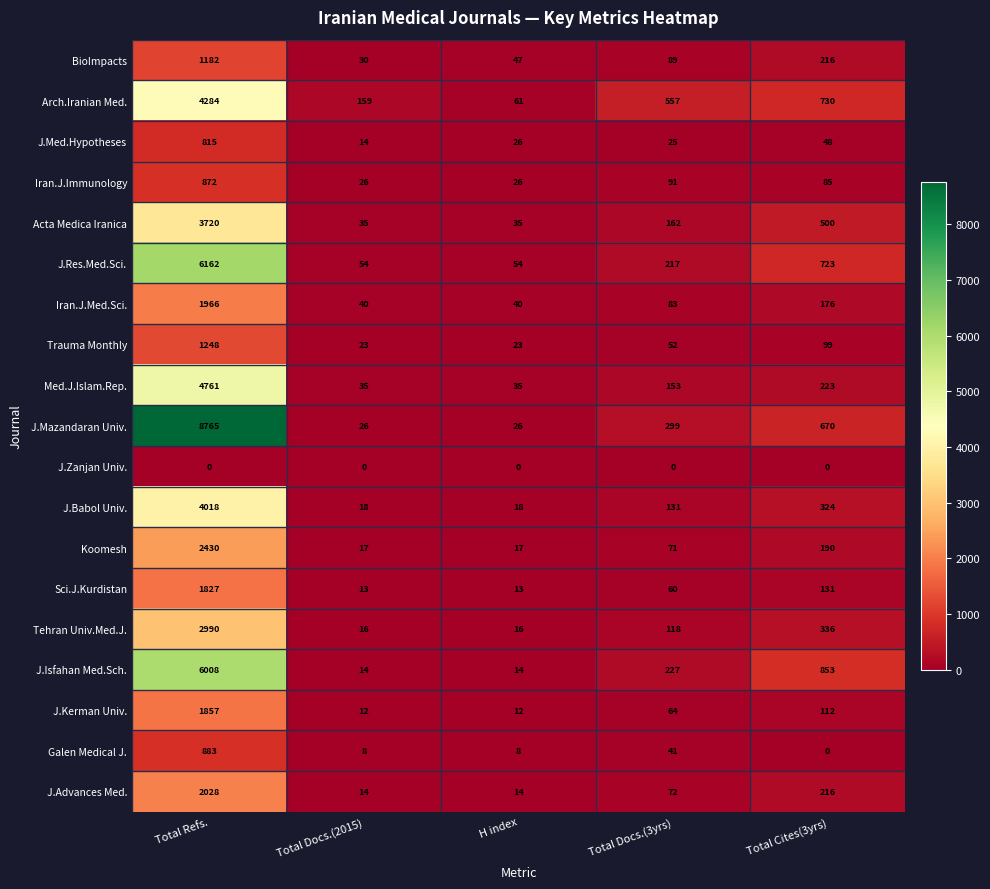

Rank the series by their maximum value, from lowest to highest.

J.Zanjan Univ., J.Med.Hypotheses, Iran.J.Immunology, Galen Medical J., BioImpacts, Trauma Monthly, Sci.J.Kurdistan, J.Kerman Univ., Iran.J.Med.Sci., J.Advances Med., Koomesh, Tehran Univ.Med.J., Acta Medica Iranica, J.Babol Univ., Arch.Iranian Med., Med.J.Islam.Rep., J.Isfahan Med.Sch., J.Res.Med.Sci., J.Mazandaran Univ.